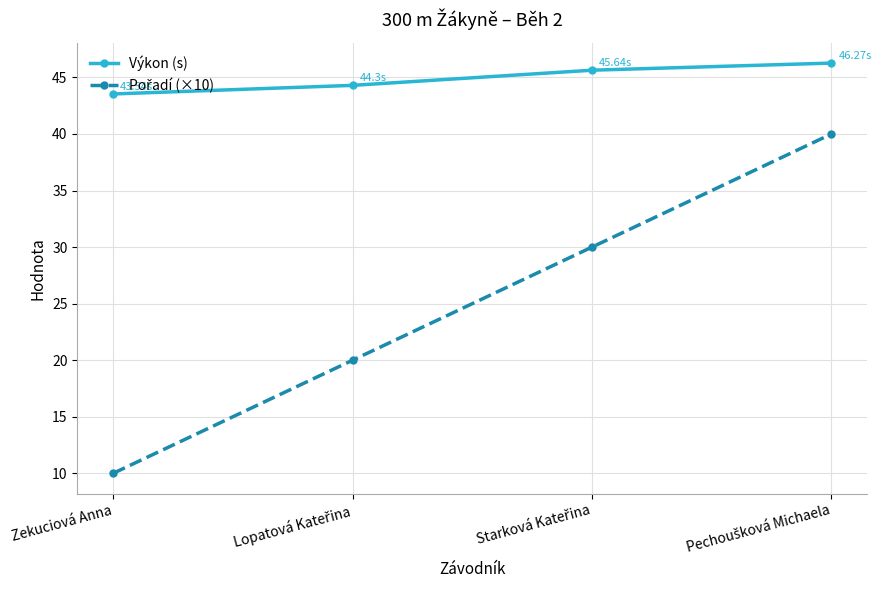

What is the label of the 4th point from the right?

Zekuciová Anna